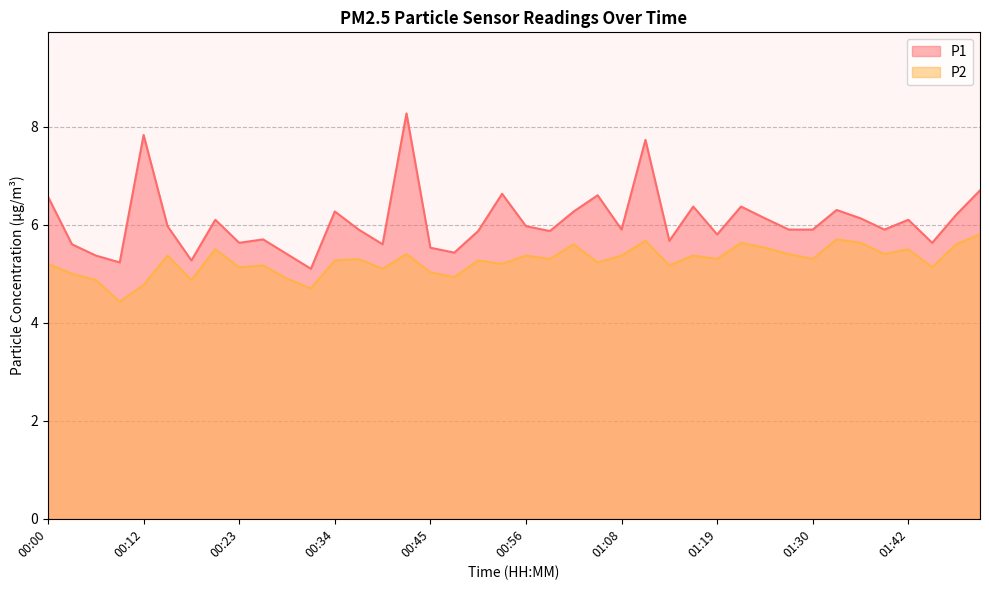

What is the difference between the maximum and minimum values in the P1 series?

3.2